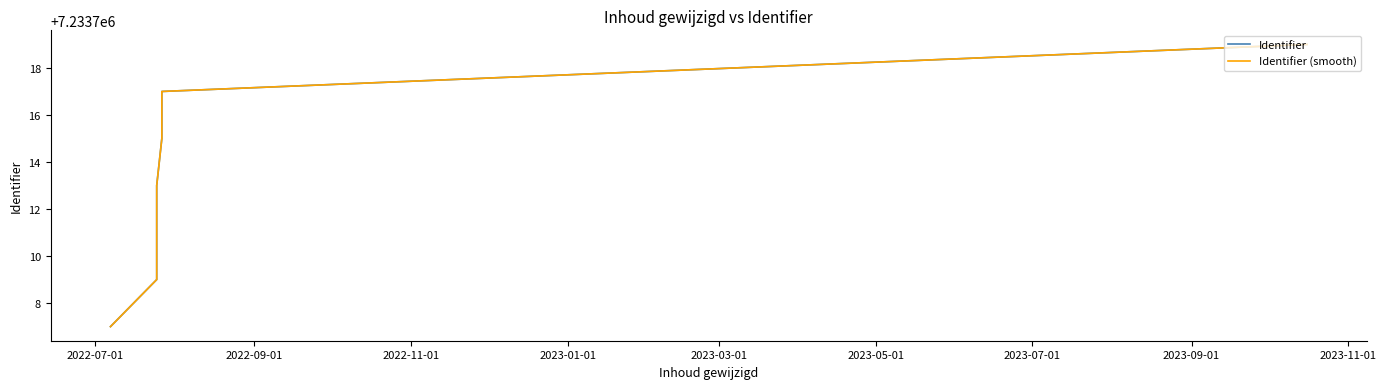

What is the total value across all series at 2023-07-01?

14467438